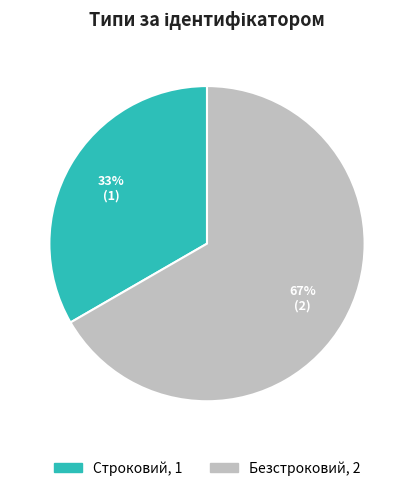

Which slice represents more than half of the pie?

Безстроковий